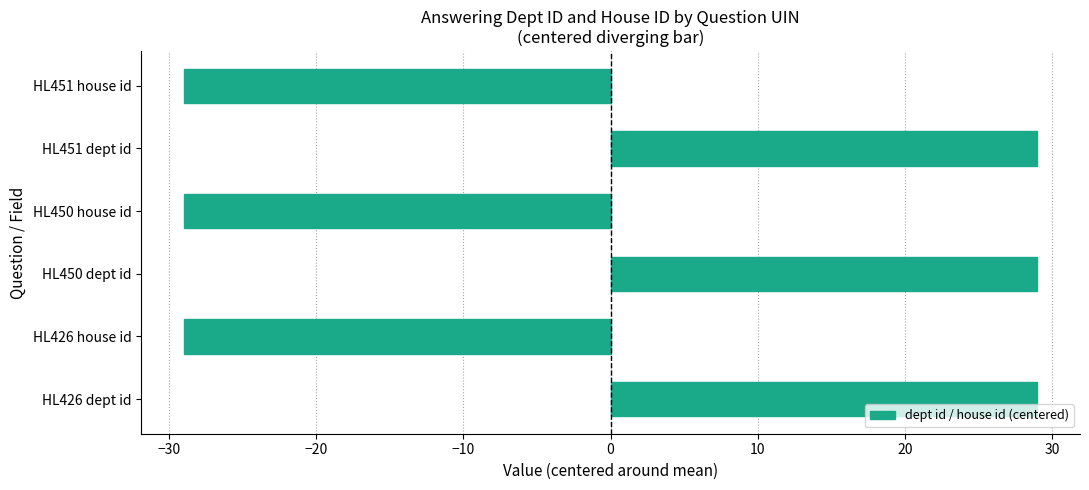

What is the minimum value shown in the chart?

-29